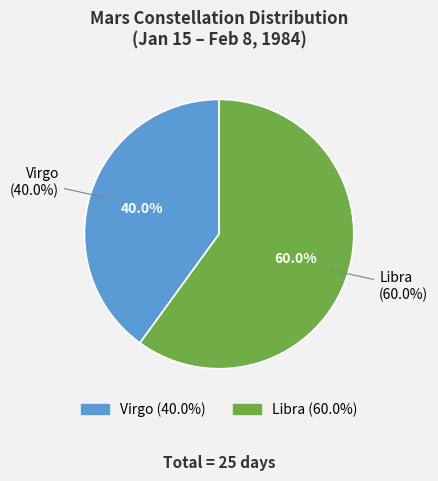

What is the change in value from Virgo to Libra?

+5